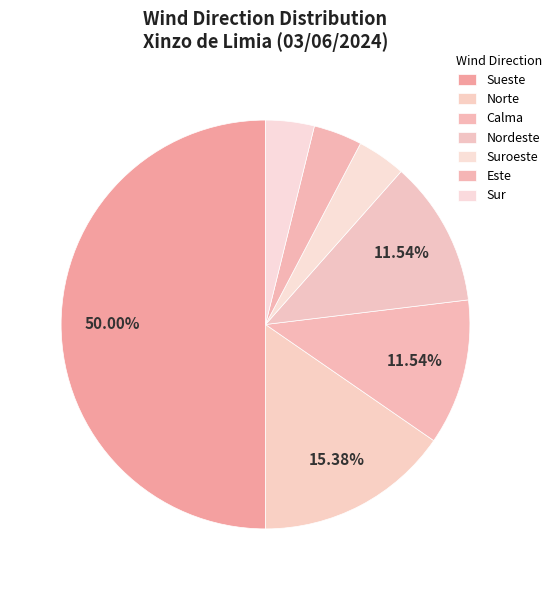

How many slices are in this pie chart?

7